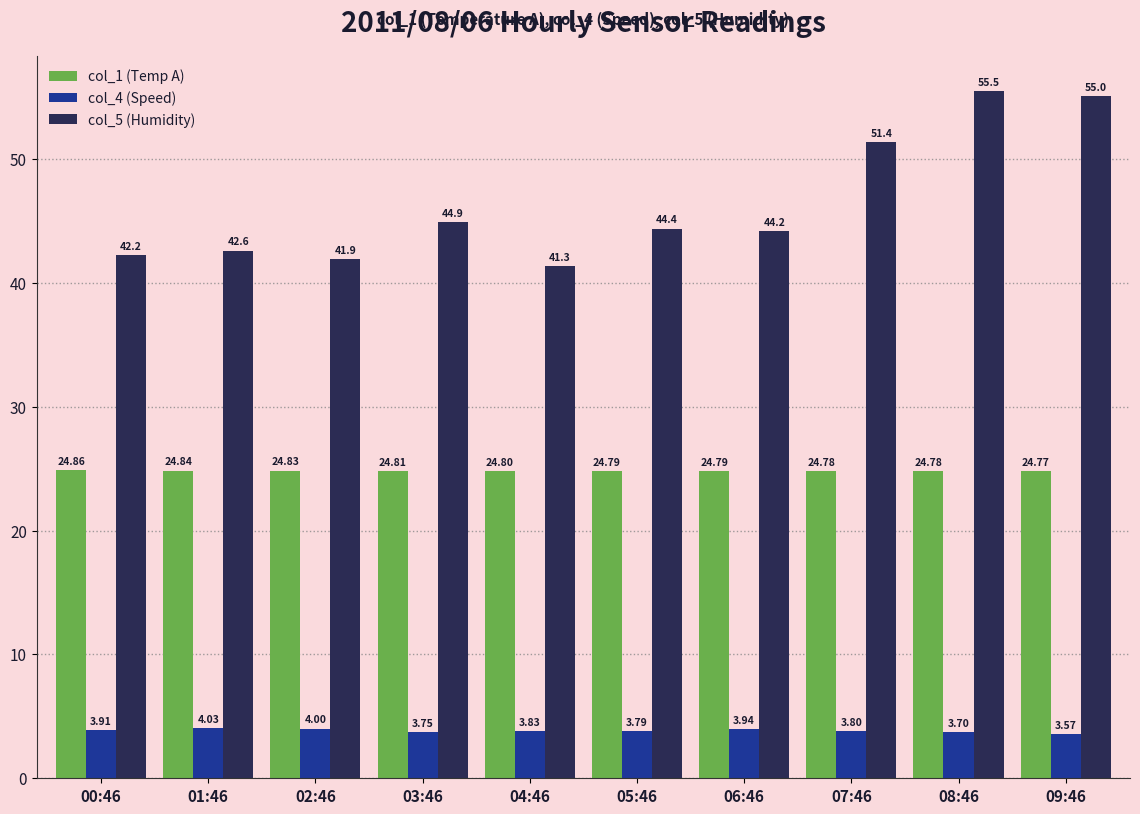

List the series in order of their peak value, highest first.

col_5 (Humidity), col_1 (Temp A), col_4 (Speed)